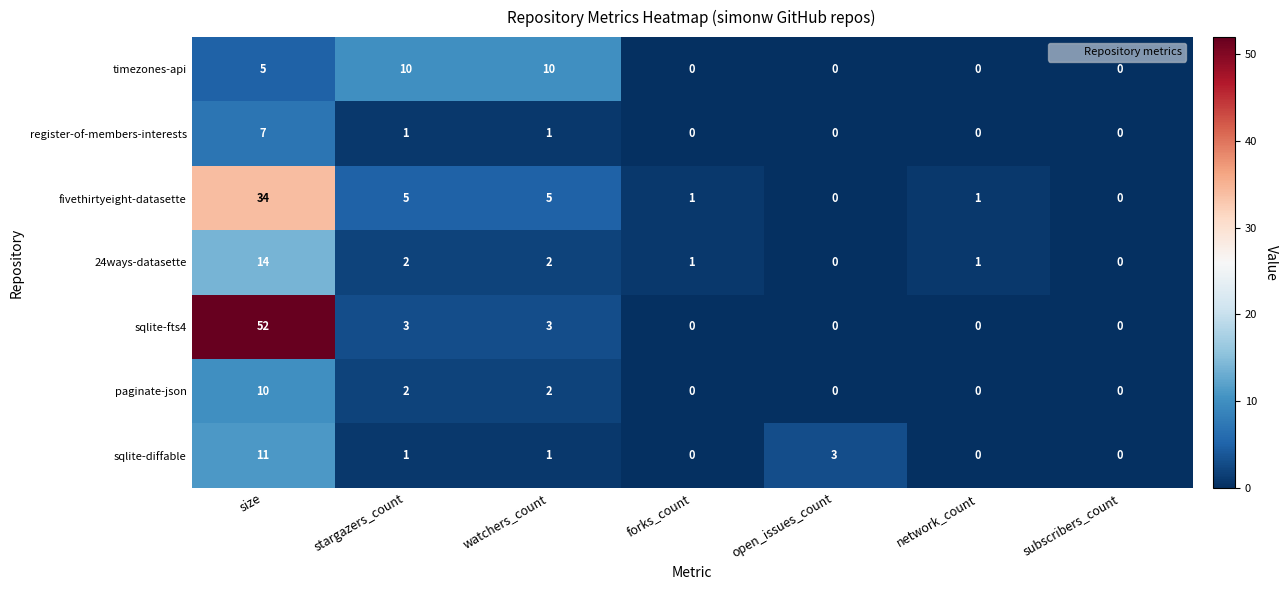

How many categories are shown in the chart?

7